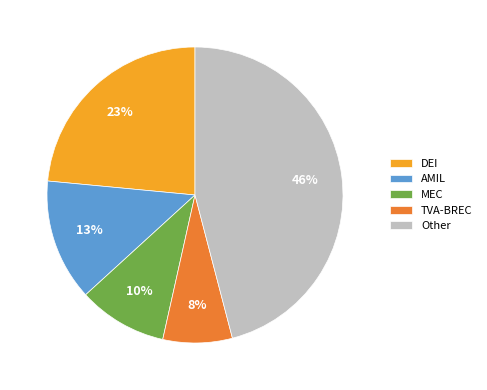

True or false: TVA-BREC accounts for 18% of the total.

False